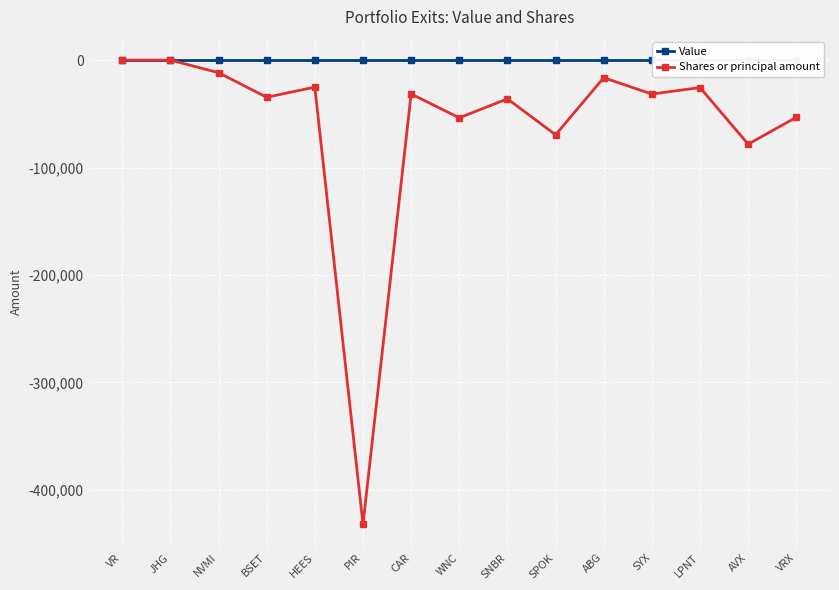

What is the value of the Shares or principal amount point at the 7th from the left?

-31510